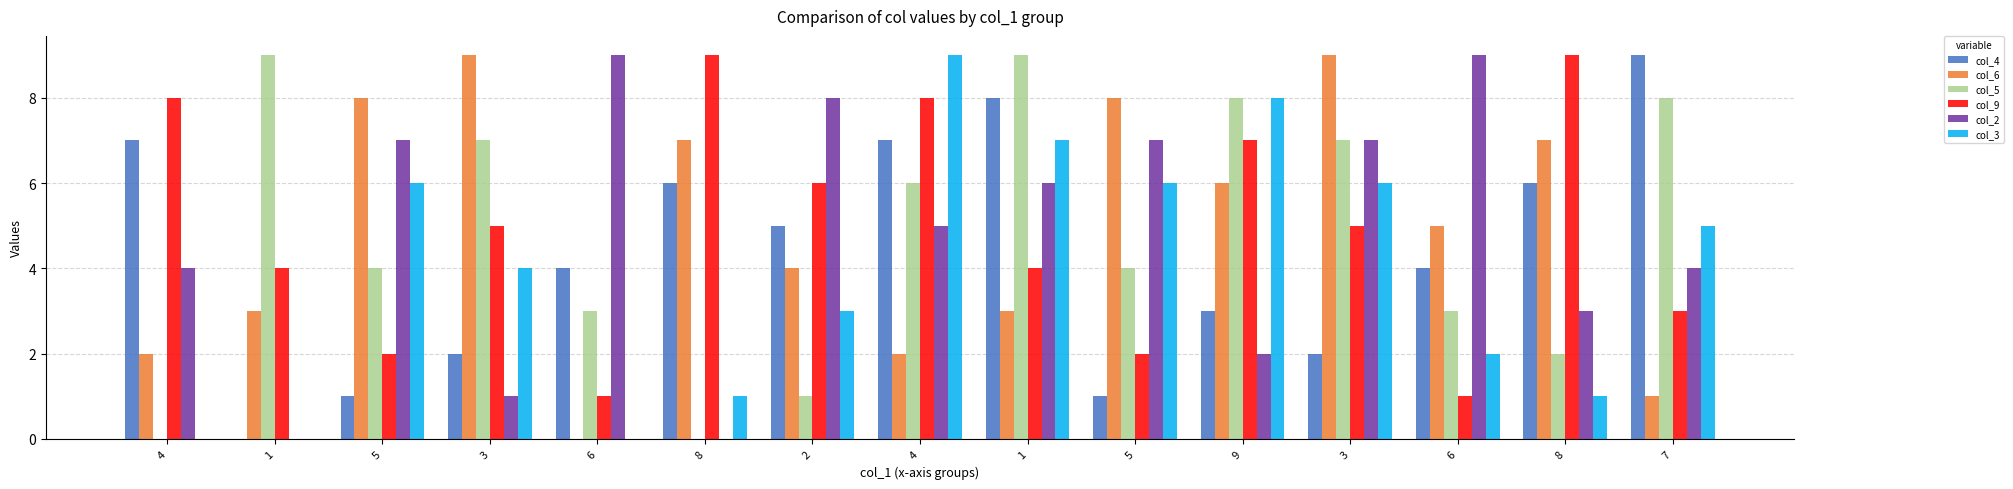

What are all the series names shown in the legend?

col_4, col_6, col_5, col_9, col_2, col_3